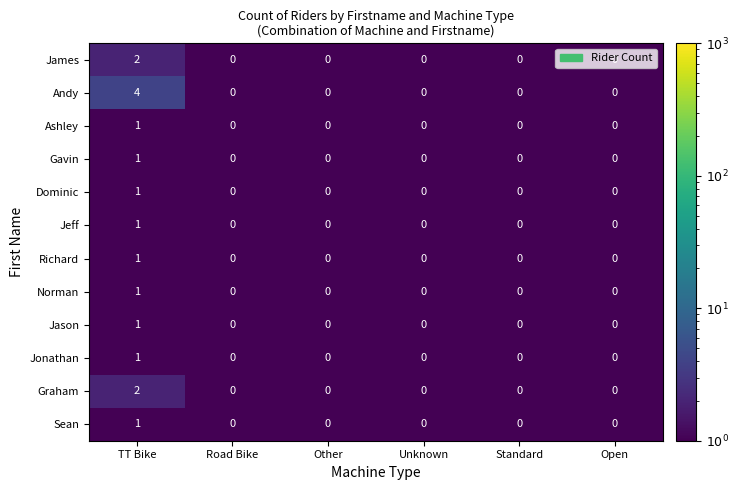

What is the total value across all series at Other?

0